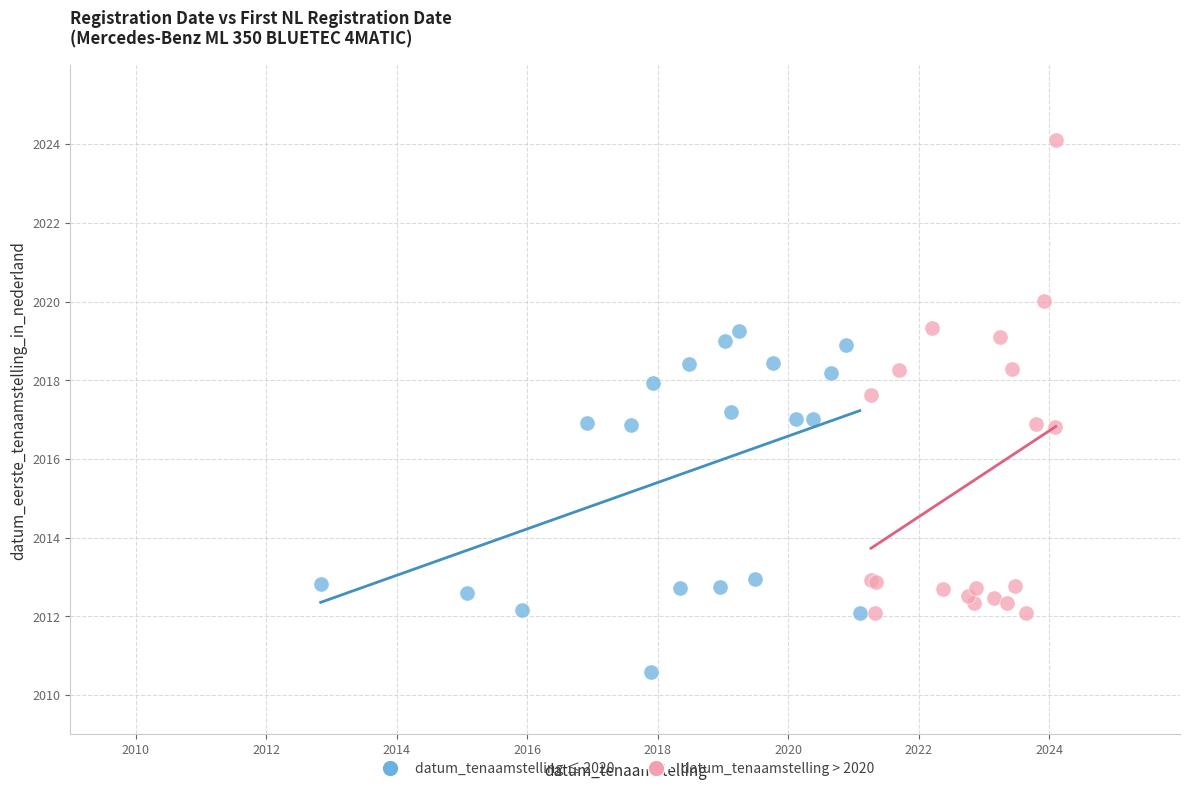

Which series reaches the minimum Y coordinate?

datum_tenaamstelling ≤ 2020